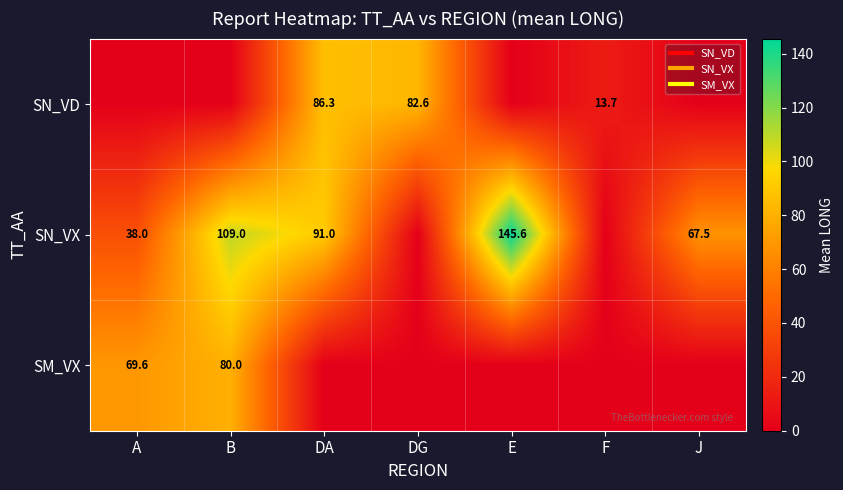

At DG, list the series in order from largest to smallest.

SN_VD, SN_VX, SM_VX